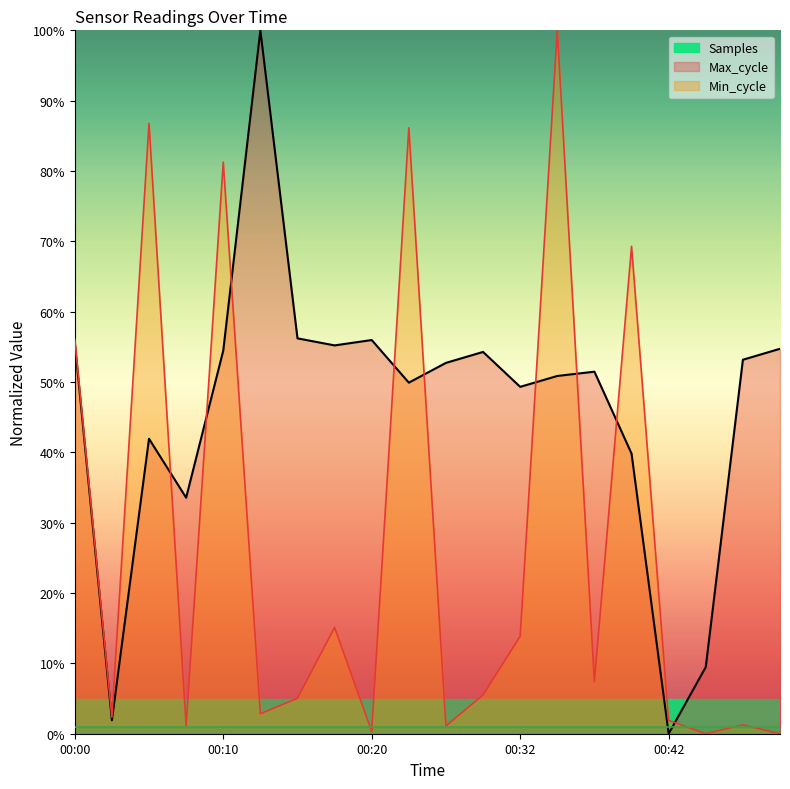

Which label corresponds to the smallest value in the chart?

00:42